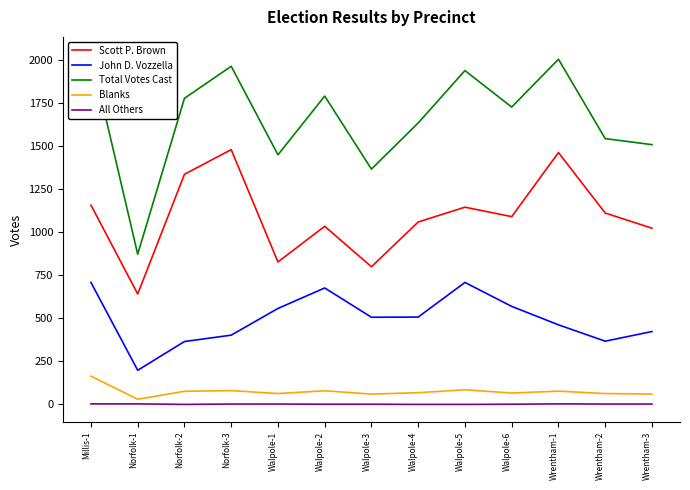

How many interior local peaks does the All Others series have?

1